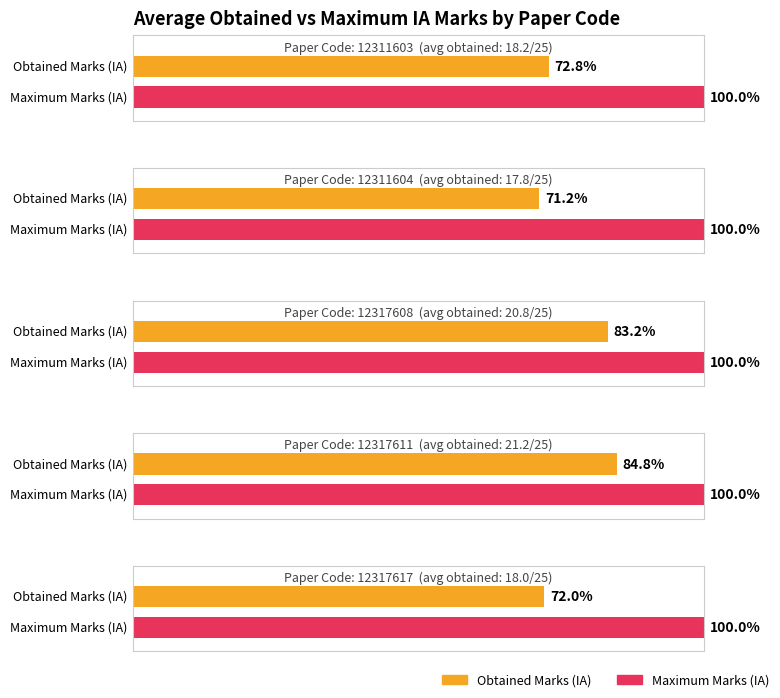

Is it true that Maximum Marks (IA) equals 8 at 12311603?

False